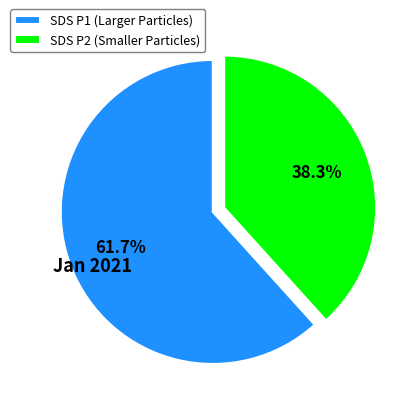

Approximately how many times larger is the value at SDS P2 (Smaller Particles) compared to SDS P1 (Larger Particles)?

0.6